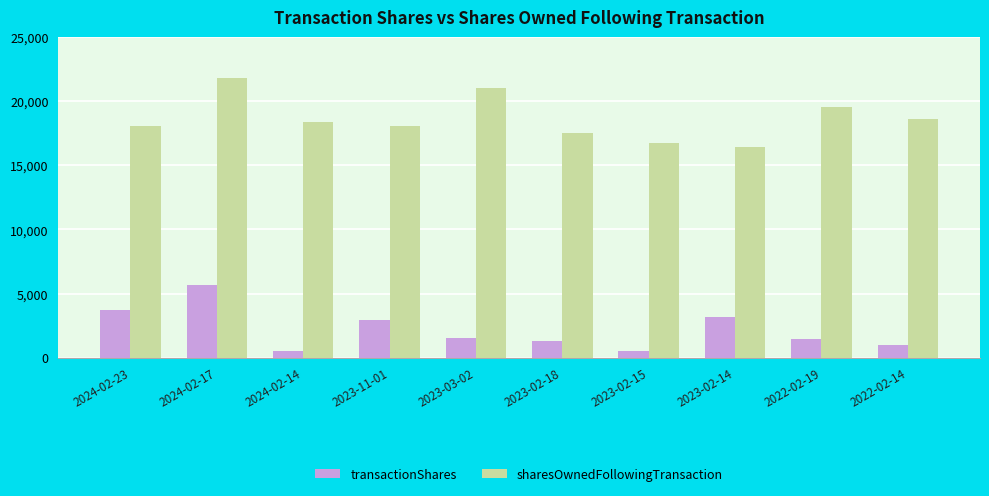

What is the value of the sharesOwnedFollowingTransaction bar at the 4th from the left?

18098